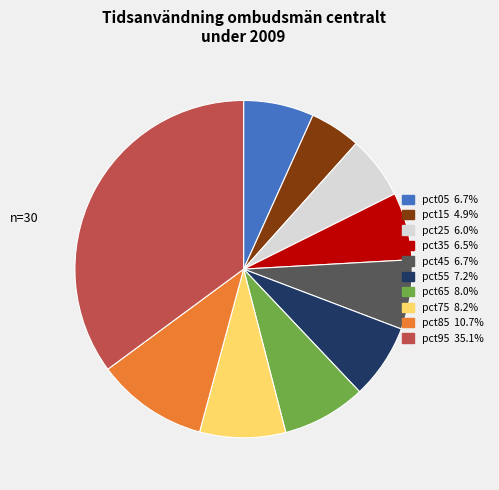

How many slices are in this pie chart?

10